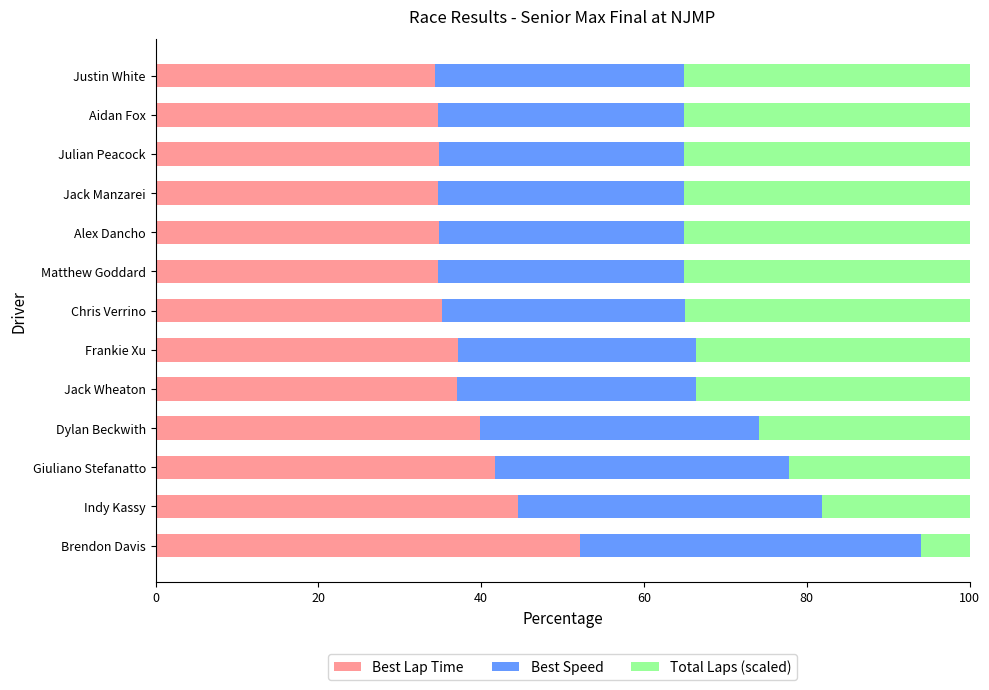

What is the minimum value for Best Lap Time?

34.3